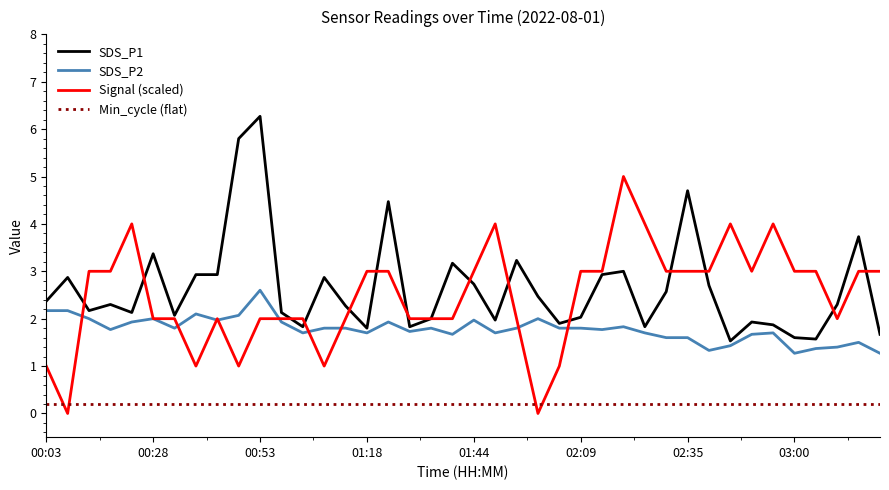

List the series in order of their peak value, highest first.

SDS_P1, Signal (scaled), SDS_P2, Min_cycle (flat)